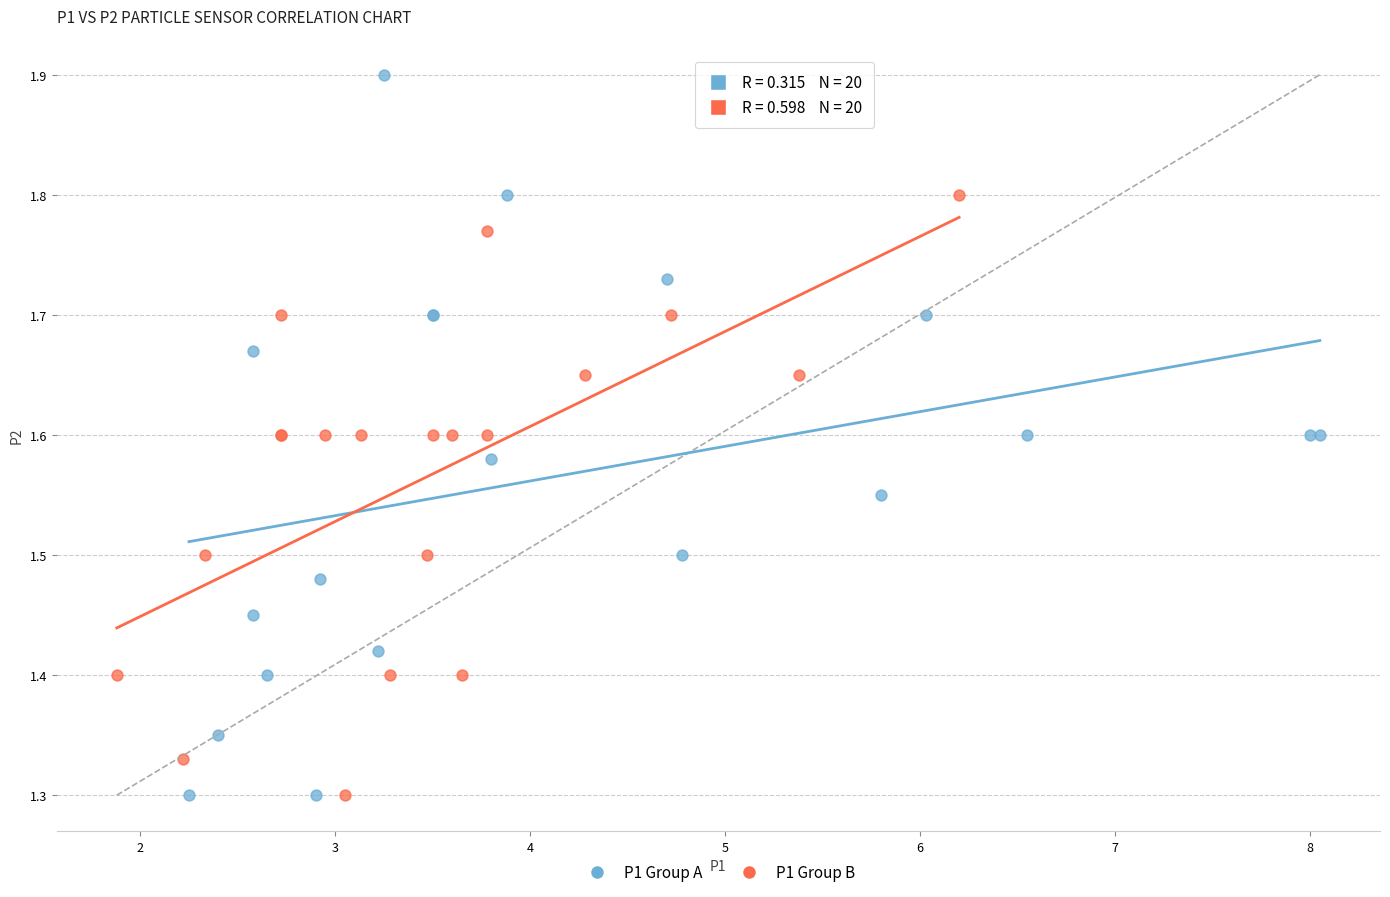

Which series has the largest Y range (max minus min)?

P1 Group A